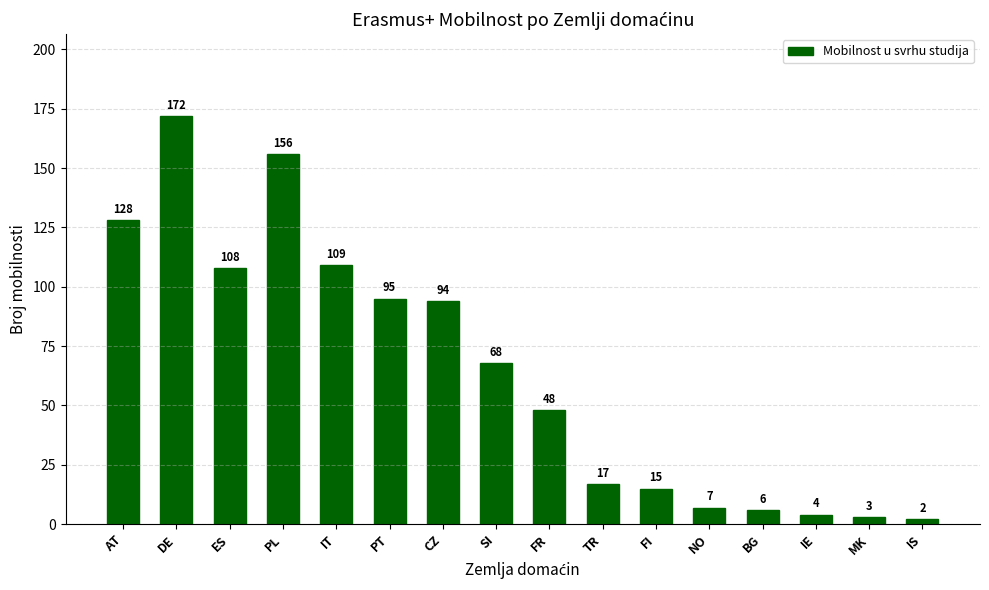

What is the change in value from DE to IE?

-168